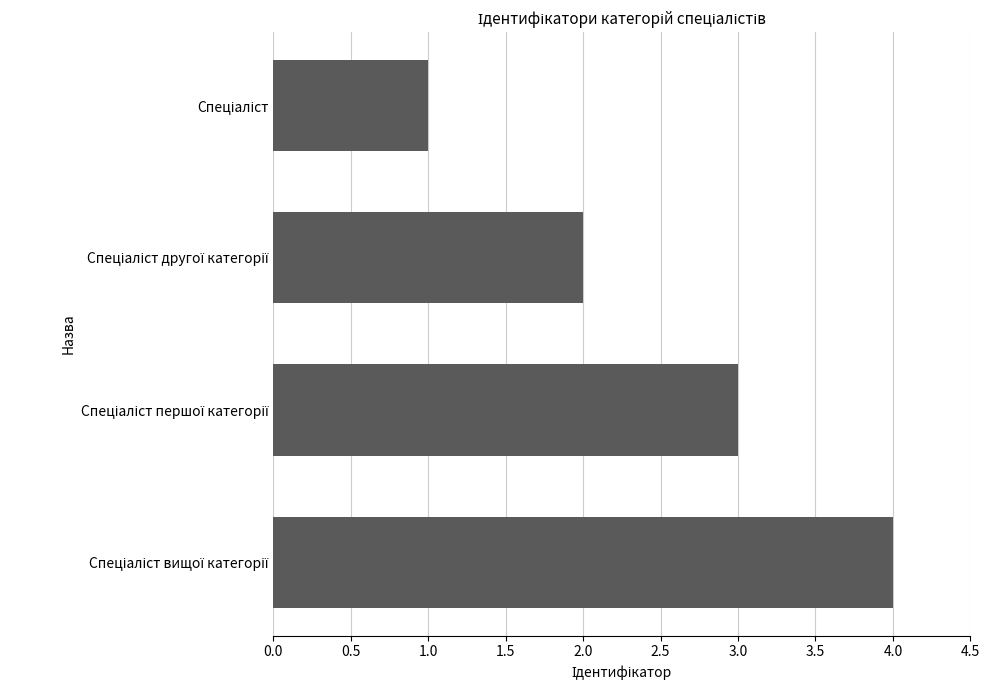

What is the maximum value shown in the chart?

4